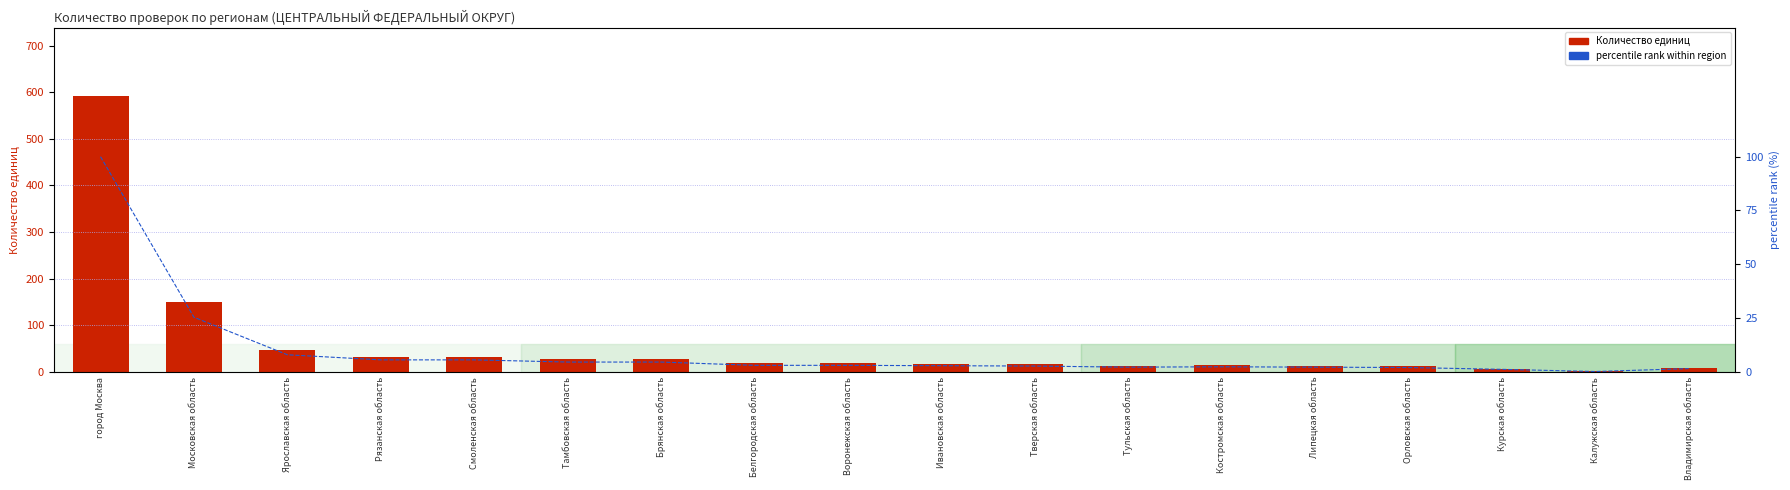

How many data points does each series have?

18